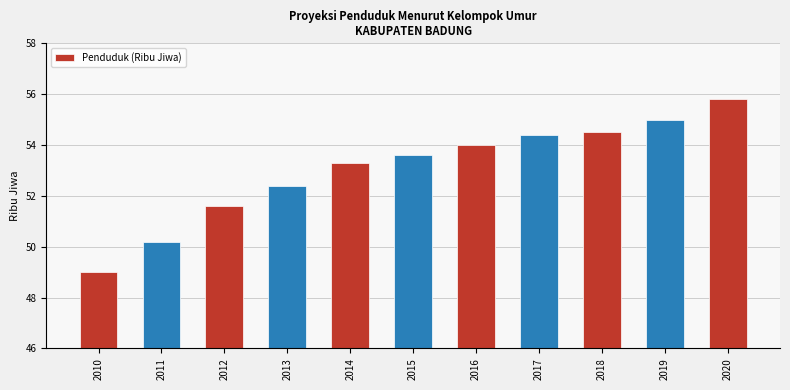

At which label does the data first exceed 53?

2014